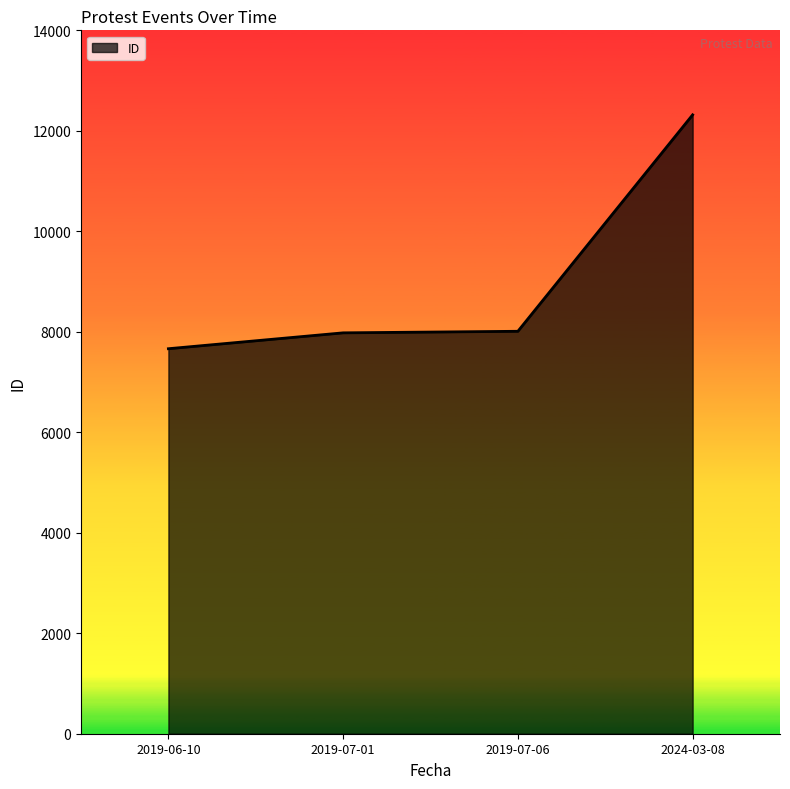

What is the difference between the values at 2019-06-10 and 2019-07-06?

347